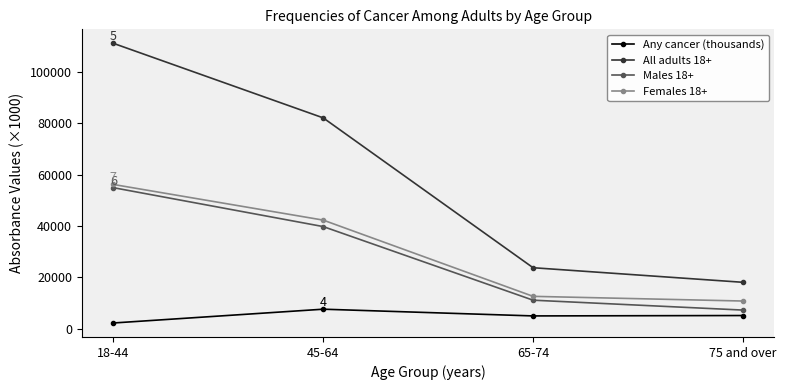

Which series has the widest spread of values?

All adults 18+